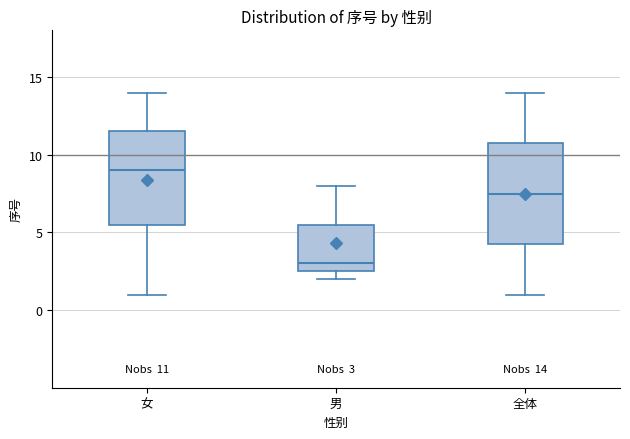

Which box is the tallest, from its lower edge to its upper edge?

全体